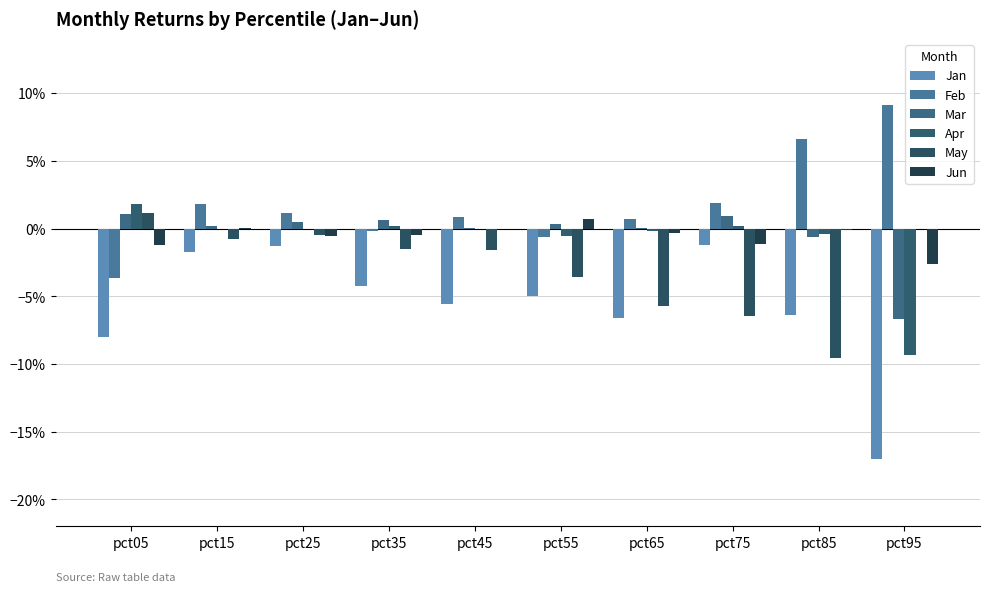

Reading left to right, transcribe all the data shown in this chart.

Jan: pct05=-0.1	pct15=-0.0	pct25=-0.0	pct35=-0.0	pct45=-0.1	pct55=-0.0	pct65=-0.1	pct75=-0.0	pct85=-0.1	pct95=-0.2
Feb: pct05=-0.0	pct15=0.0	pct25=0.0	pct35=-0.0	pct45=0.0	pct55=-0.0	pct65=0.0	pct75=0.0	pct85=0.1	pct95=0.1
Mar: pct05=0.0	pct15=0.0	pct25=0.0	pct35=0.0	pct45=0.0	pct55=0.0	pct65=0.0	pct75=0.0	pct85=-0.0	pct95=-0.1
Apr: pct05=0.0	pct15=-0.0	pct25=-0.0	pct35=0.0	pct45=-0.0	pct55=-0.0	pct65=-0.0	pct75=0.0	pct85=-0.0	pct95=-0.1
May: pct05=0.0	pct15=-0.0	pct25=-0.0	pct35=-0.0	pct45=-0.0	pct55=-0.0	pct65=-0.1	pct75=-0.1	pct85=-0.1	pct95=-0.0
Jun: pct05=-0.0	pct15=0.0	pct25=-0.0	pct35=-0.0	pct45=0.0	pct55=0.0	pct65=-0.0	pct75=-0.0	pct85=-0.0	pct95=-0.0